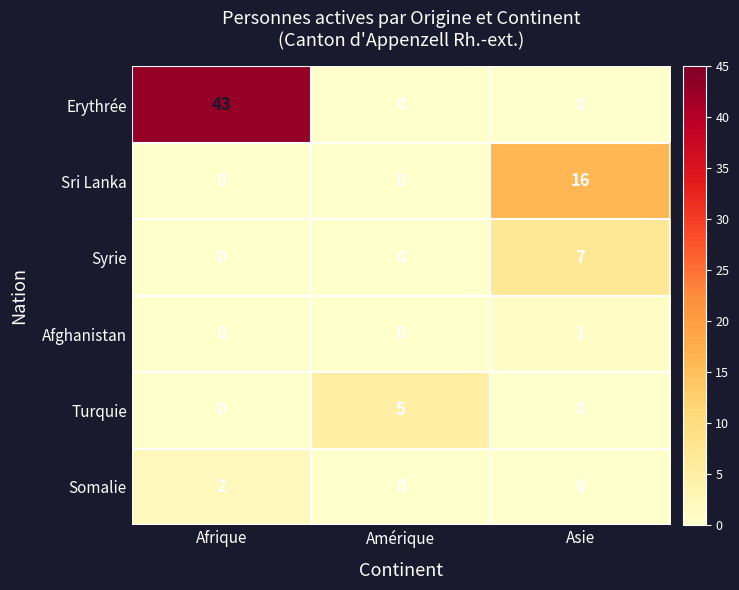

How many categories are shown in the chart?

3